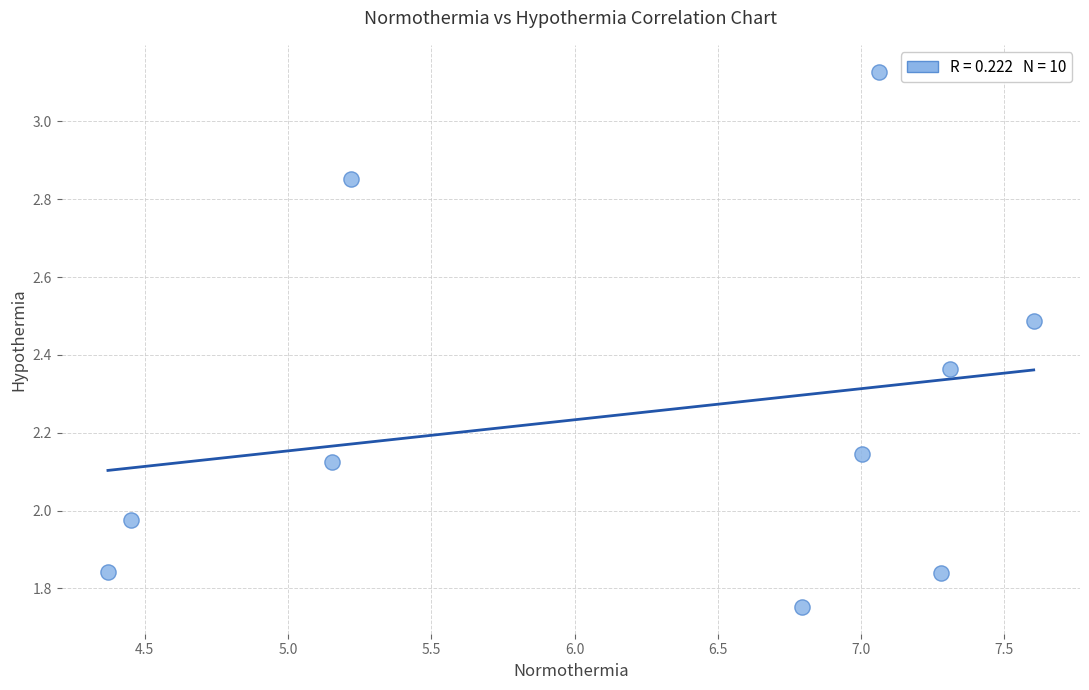

What is the range of X values (max minus min)?

3.2